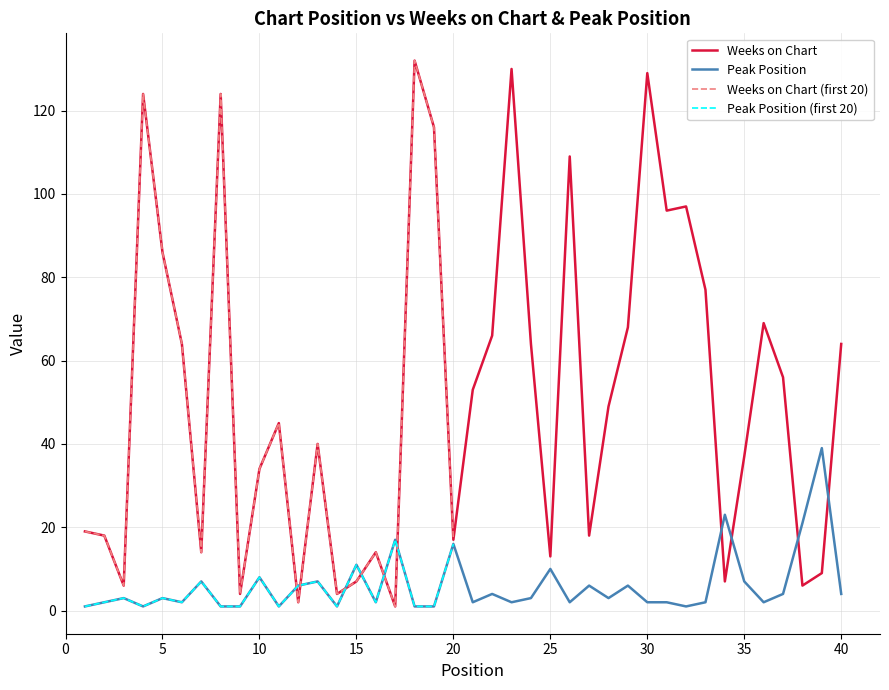

Reading left to right, transcribe all the data shown in this chart.

Weeks on Chart: 19	18	6	124	86	64	14	124	4	34	45	2	40	4	7	14	1	132	116	17	53	66	130	64	13	109	18	49	68	129	96	97	77	7	37	69	56	6	9	64
Peak Position: 1	2	3	1	3	2	7	1	1	8	1	6	7	1	11	2	17	1	1	16	2	4	2	3	10	2	6	3	6	2	2	1	2	23	7	2	4	21	39	4